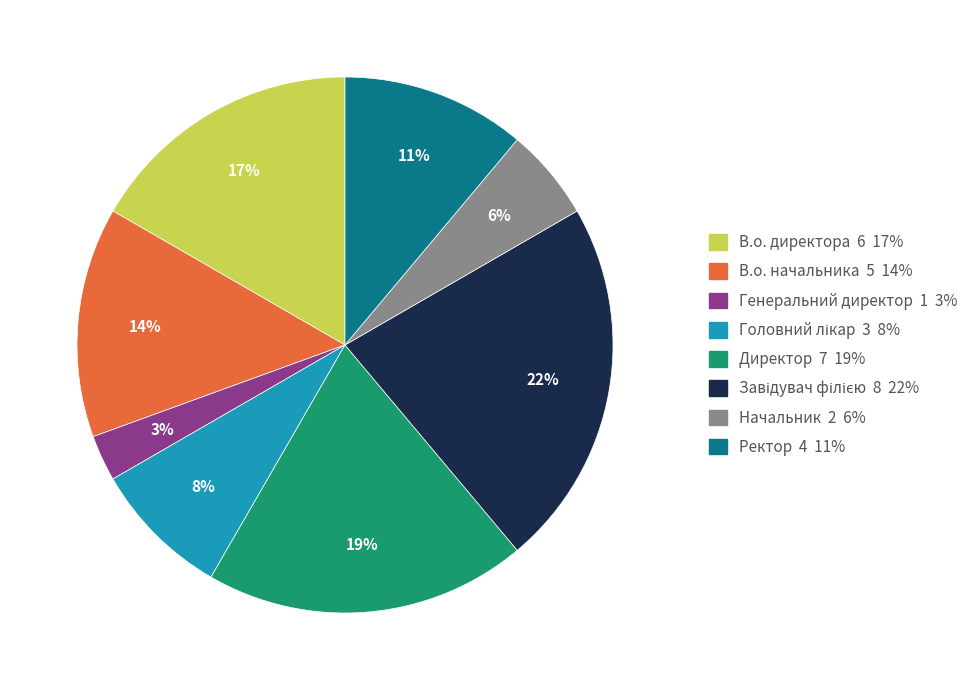

Which slice is the smallest?

Генеральний директор